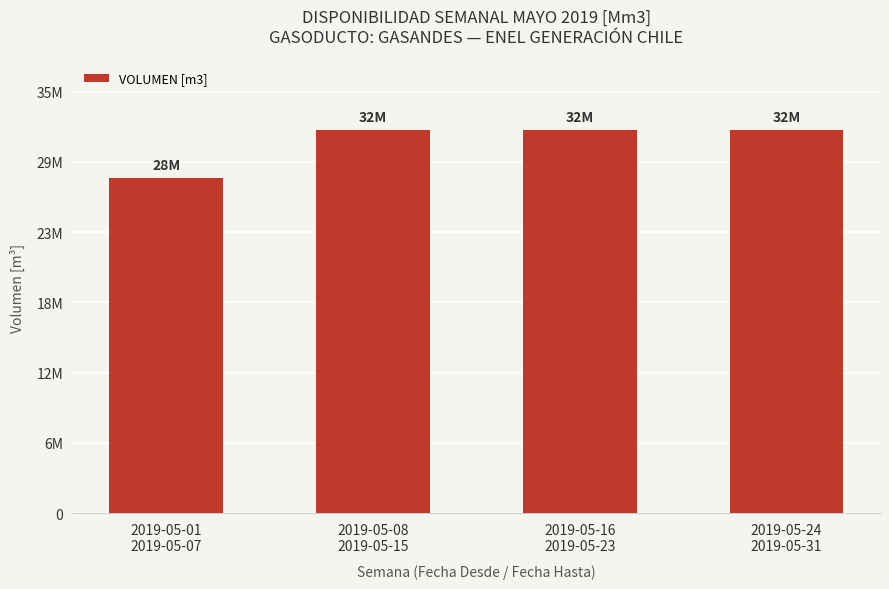

List the labels in order of value, largest first.

2019-05-08
2019-05-15, 2019-05-16
2019-05-23, 2019-05-24
2019-05-31, 2019-05-01
2019-05-07